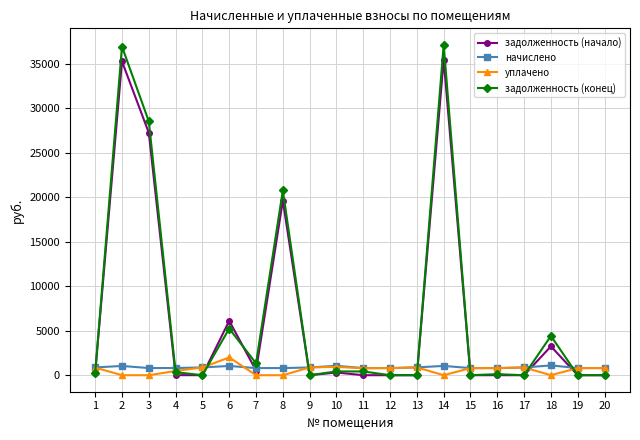

What are all the series names shown in the legend?

задолженность (начало), начислено, уплачено, задолженность (конец)